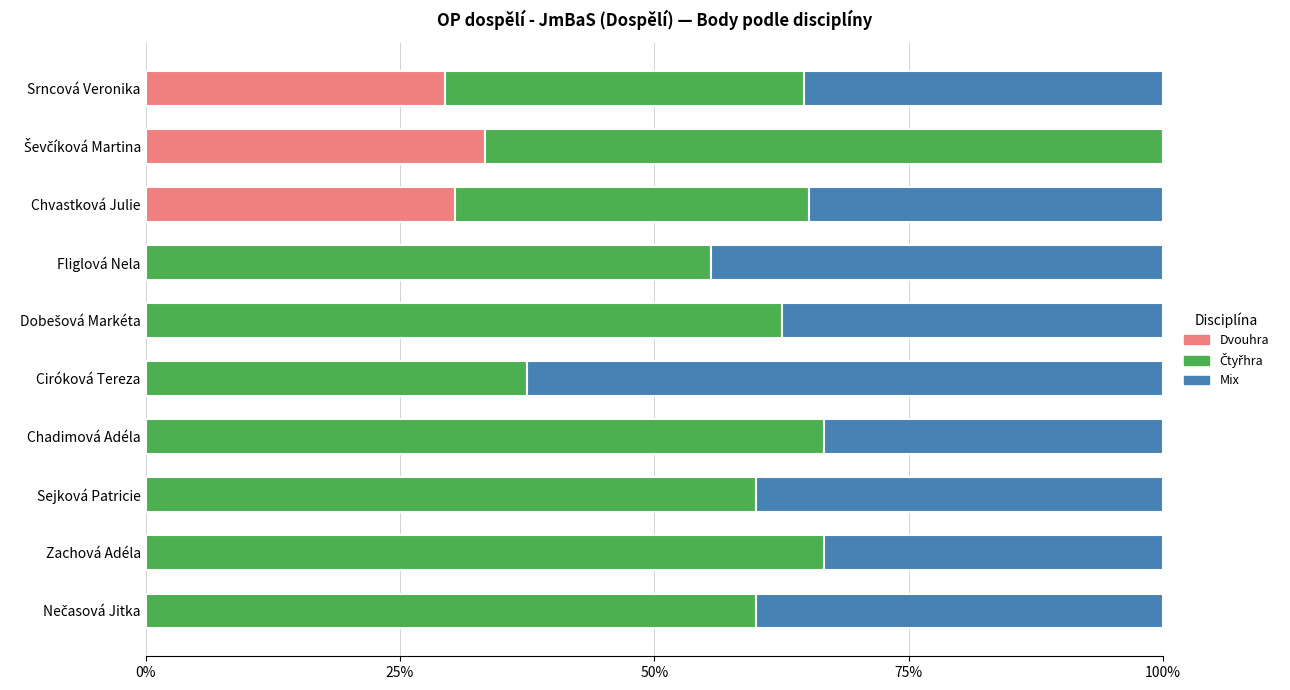

The Dvouhra series shows 0.0 at Fliglová Nela. True or false?

True